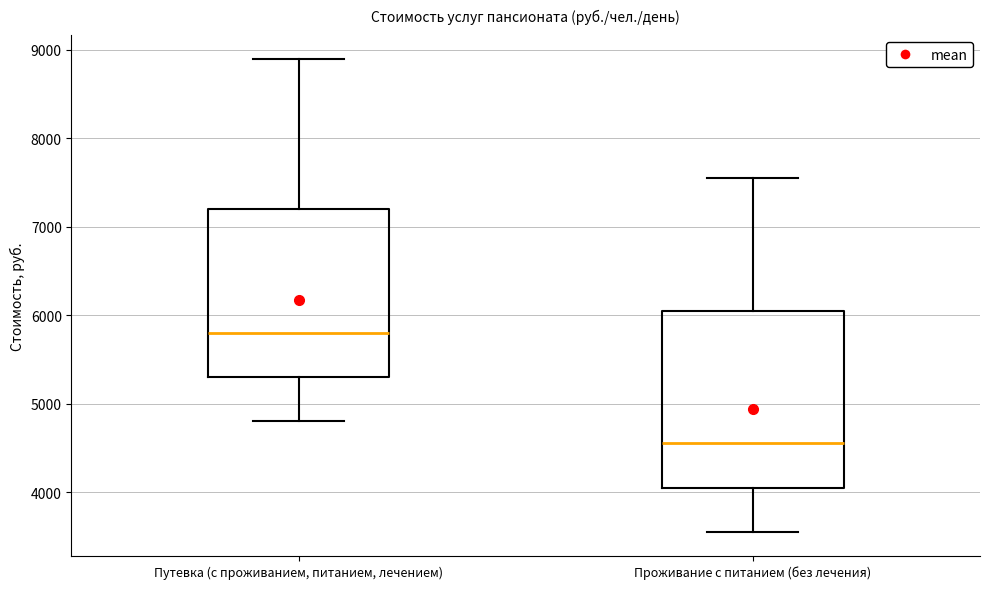

Reading left to right, read every box against the y-axis: the position of its median line, the range the box covers, and the ends of its whiskers. The values are not printed on the chart, so give them approximately, as read against the axis.

Путевка (с проживанием, питанием, лечением): median 5800, box 5300 to 7200, whiskers 4800 to 8900
Проживание с питанием (без лечения): median 4600, box 4100 to 6100, whiskers 3600 to 7600